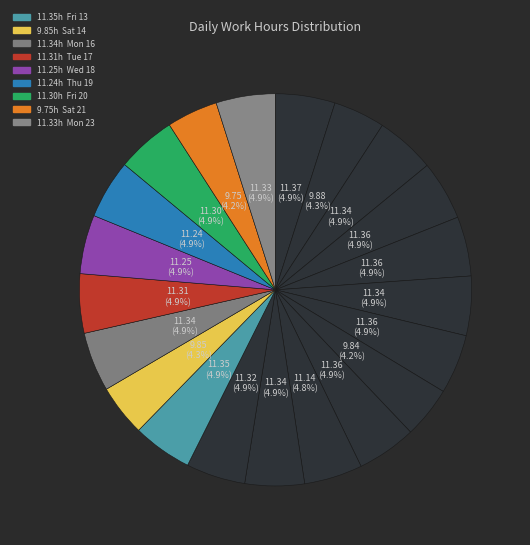

Is there a majority slice in this chart?

No